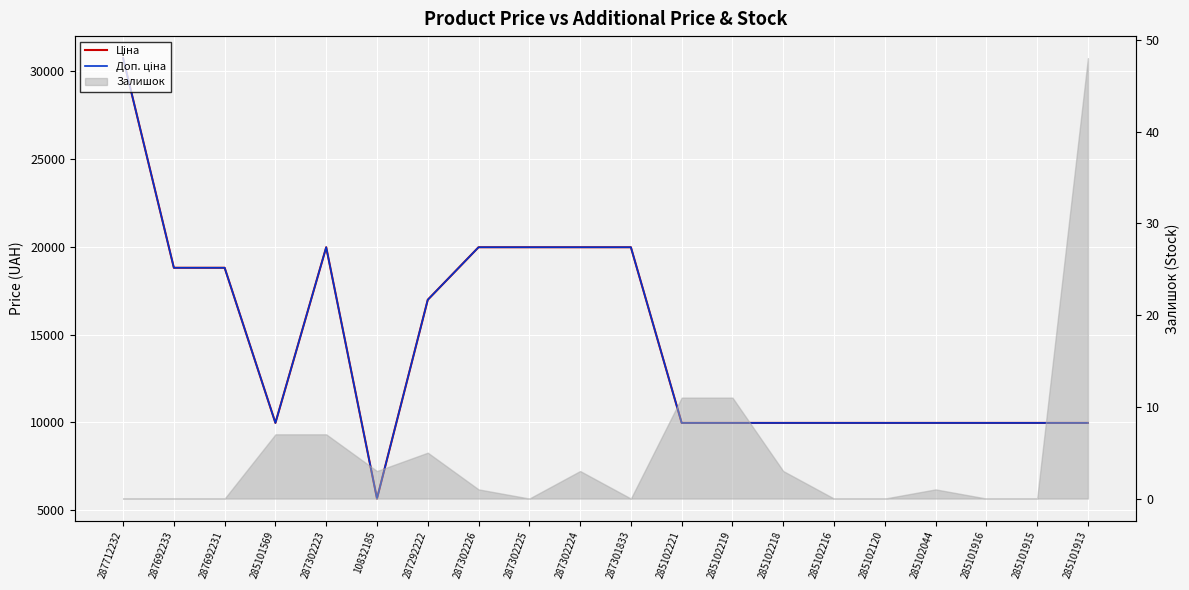

How many interior local valleys does the Доп. ціна series have?

2